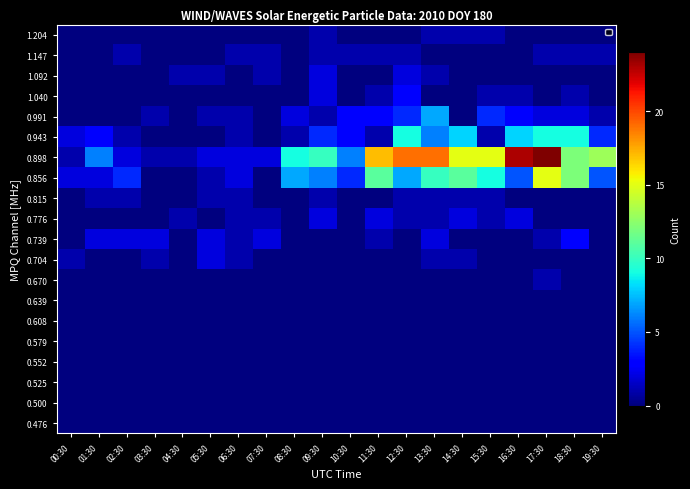

List the series in order of their peak value, highest first.

0.898, 0.856, 0.943, 0.991, 0.739, 1.040, 0.704, 0.776, 1.092, 0.670, 0.815, 1.147, 1.204, 0.476, 0.500, 0.525, 0.552, 0.579, 0.608, 0.639